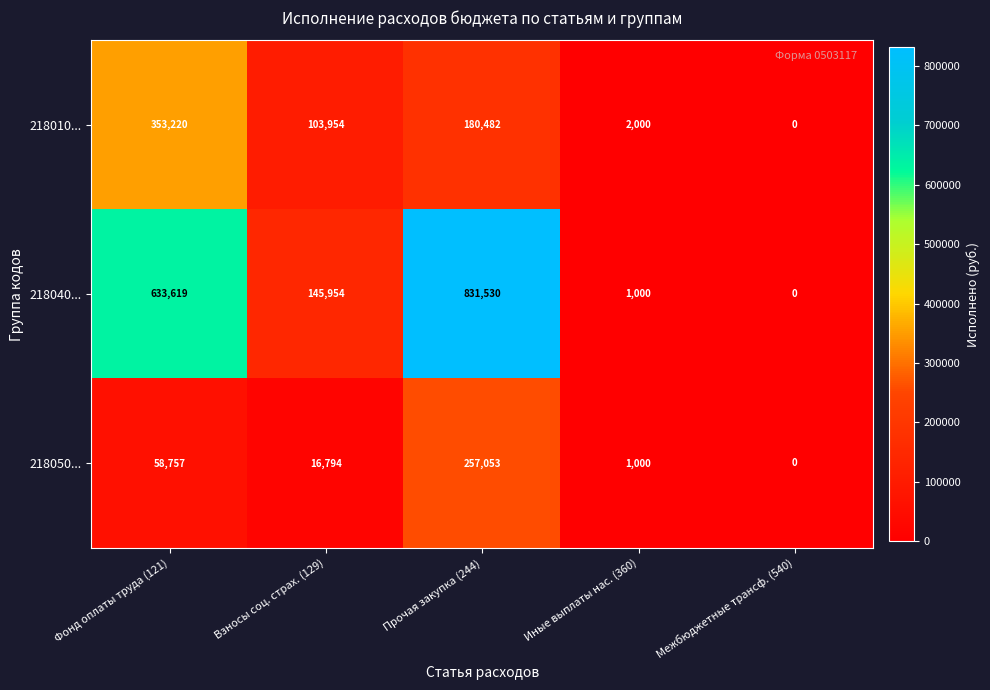

Which series has the largest range (max minus min)?

218040...